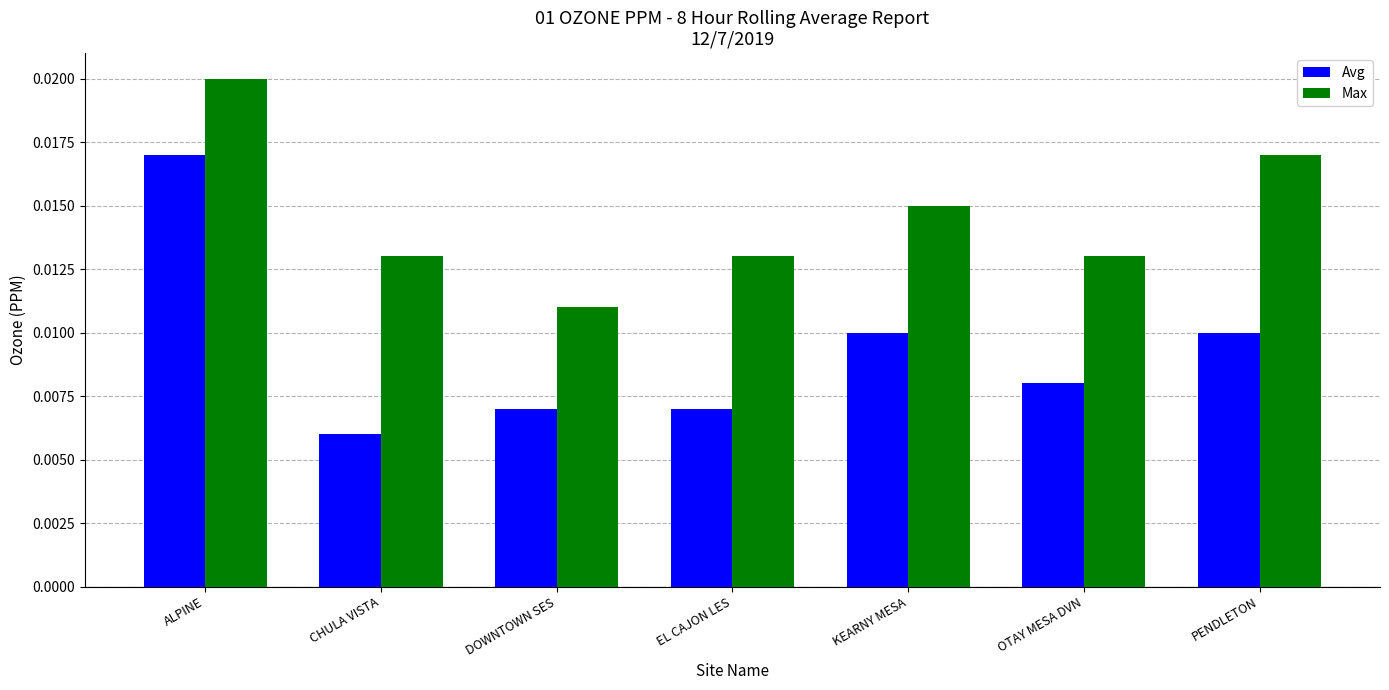

What is the label of the 1st bar from the right?

PENDLETON